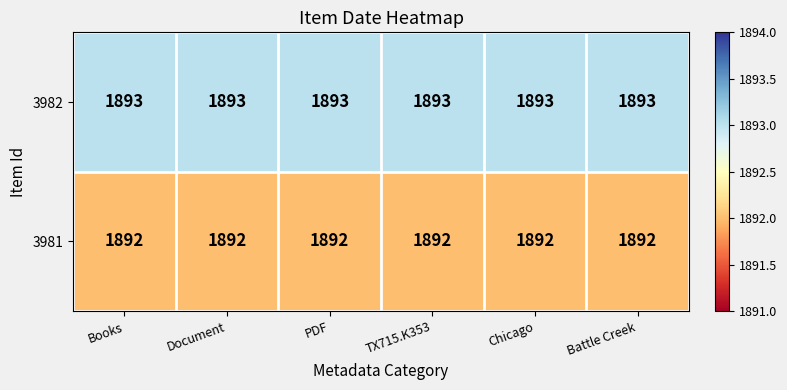

What is the total value across all series at Books?

3785